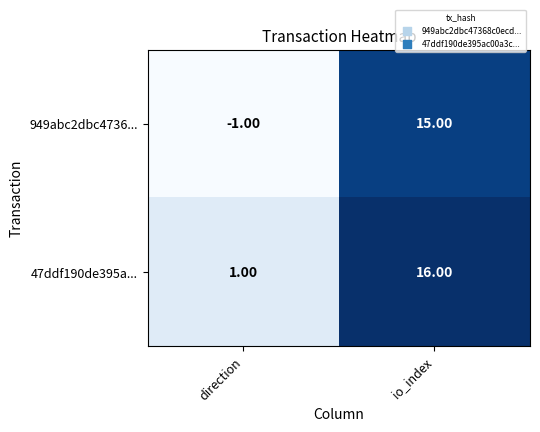

Which label corresponds to the smallest value in the chart?

direction